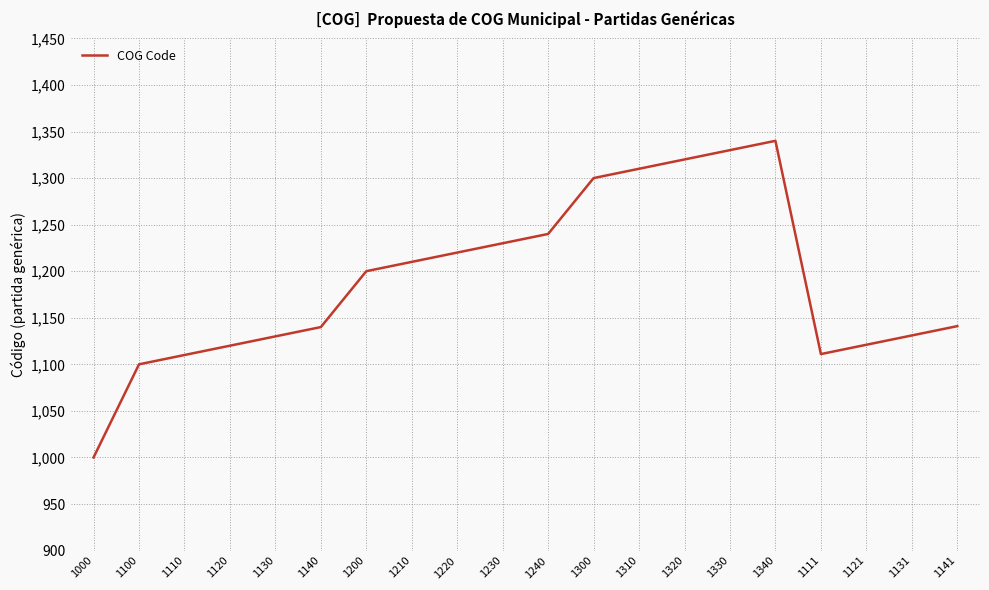

Approximately how many times larger is the value at 1140 compared to 1120?

1.0